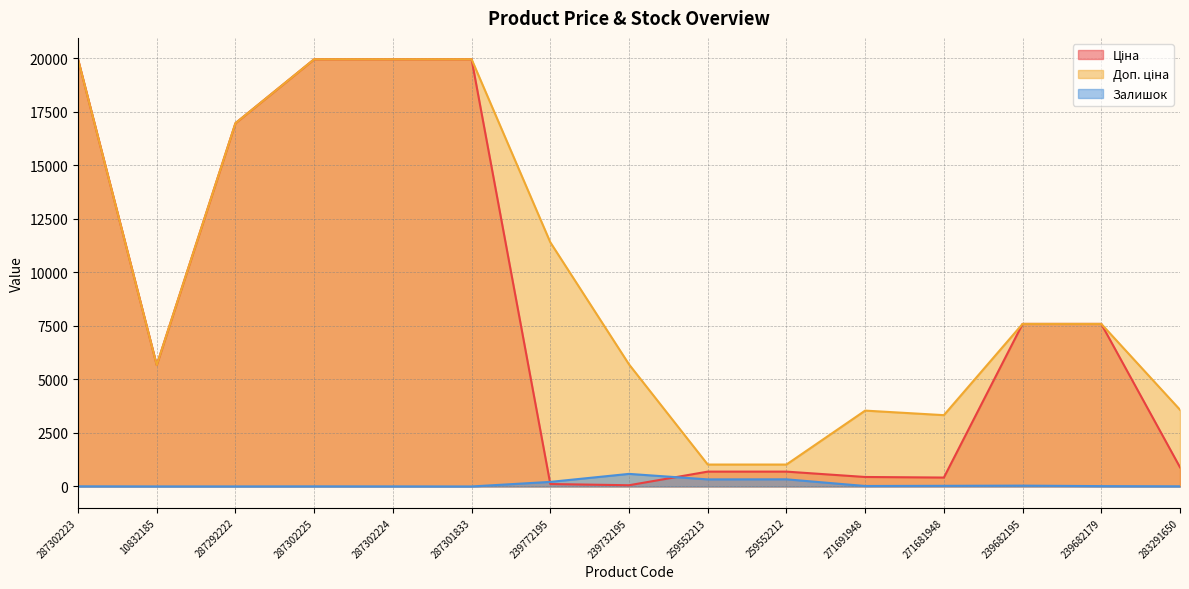

What position from the right is 239682179?

2